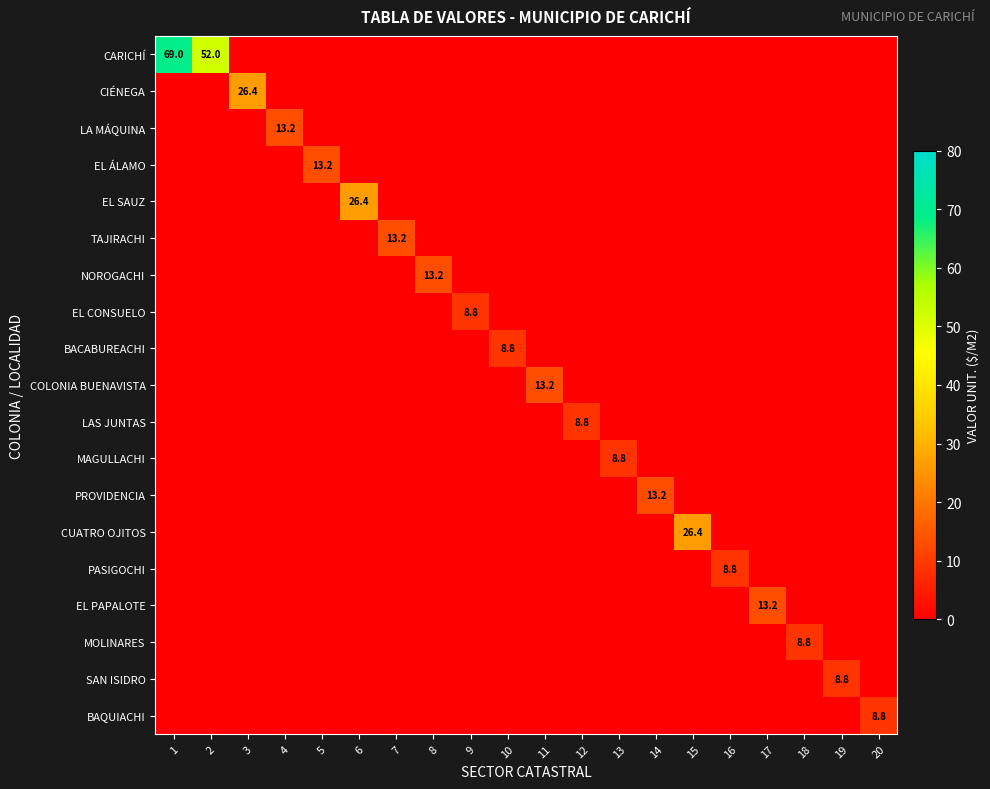

How many categories are shown in the chart?

20